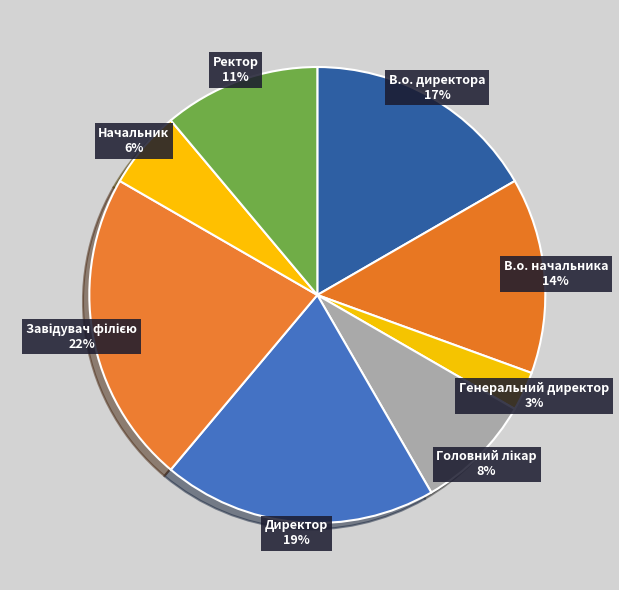

Do Директор and Ректор together represent more than half of the pie?

No